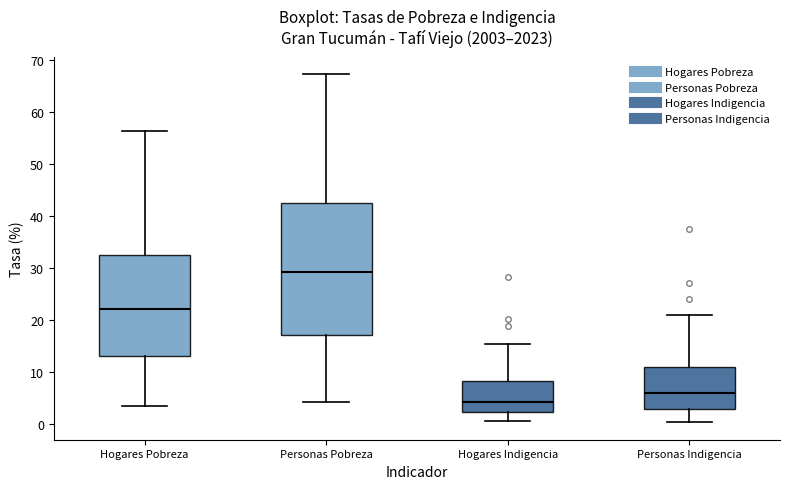

Where does the upper whisker of the box for Personas Indigencia end on the y-axis? The values are not printed on the chart, so give them approximately, as read against the axis.

21